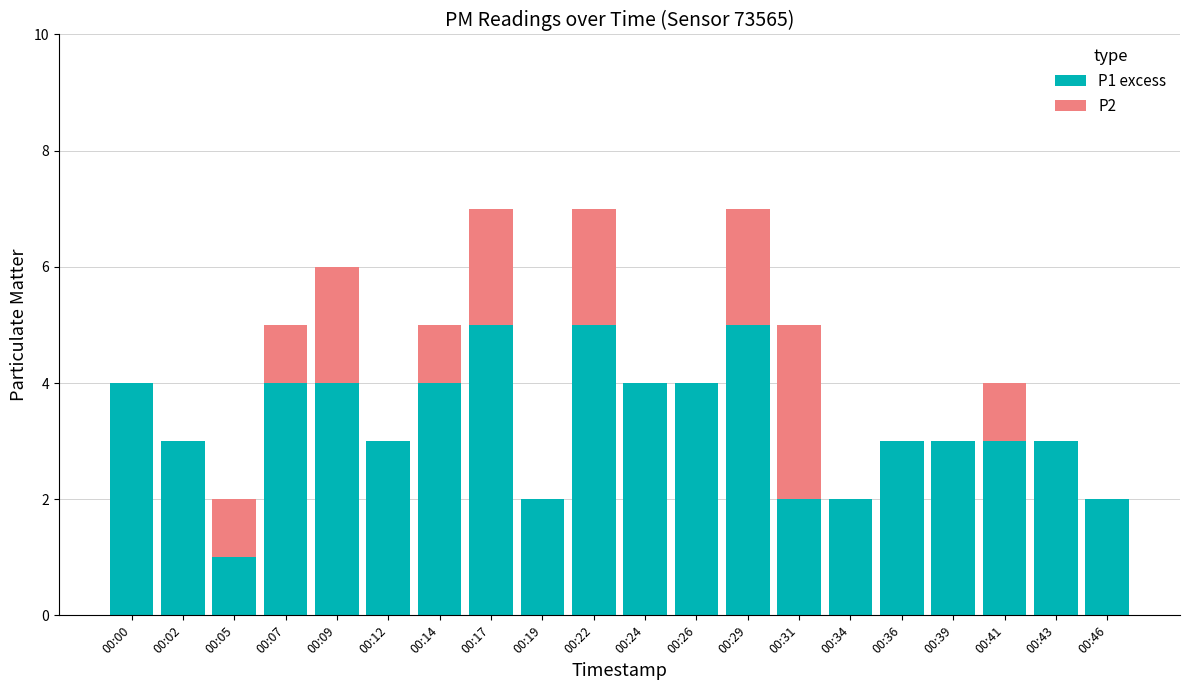

Are the bars grouped side by side (vs. stacked)?

No